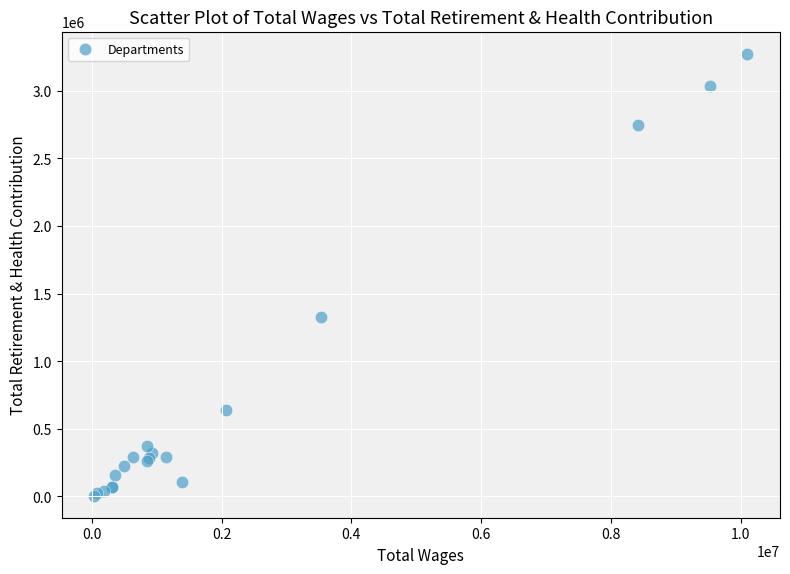

What Y value in the scatter plot is closest to 1639788?

1327199